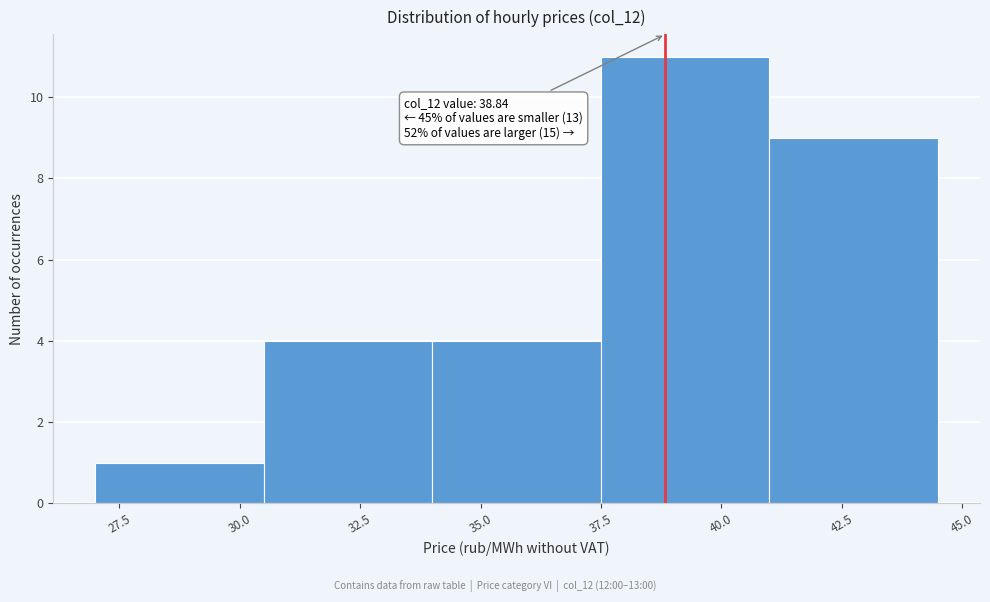

Which range on the x-axis has the tallest bar?

37.5 to 41.0